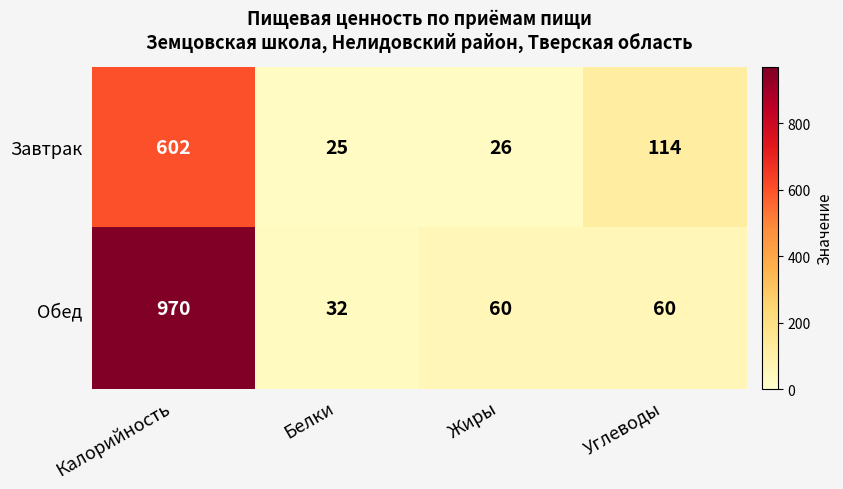

Reading left to right, list all the values displayed in this chart.

Завтрак: Калорийность=602	Белки=25	Жиры=26	Углеводы=114
Обед: Калорийность=970	Белки=32	Жиры=60	Углеводы=60